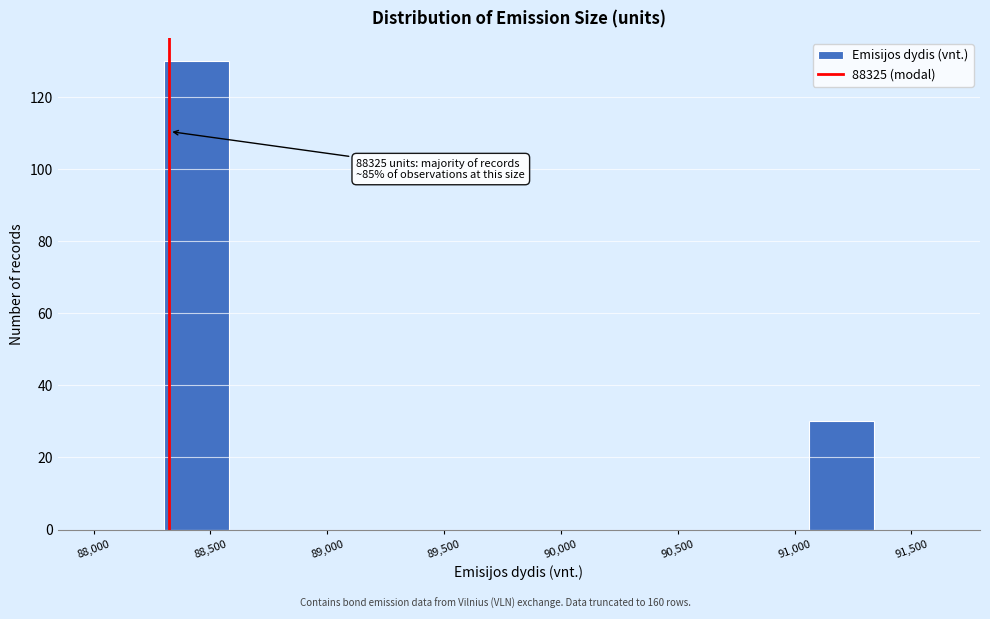

Which range on the x-axis has the tallest bar?

88300 to 88600